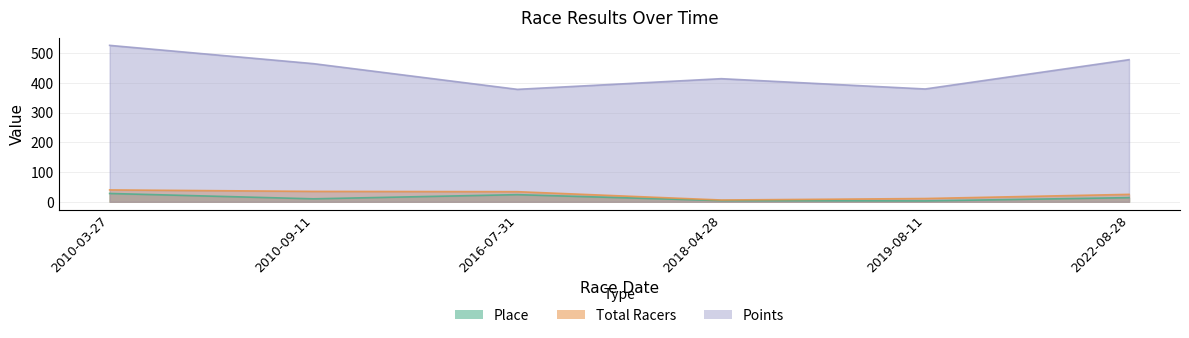

Which label corresponds to the smallest value in the chart?

2019-08-11